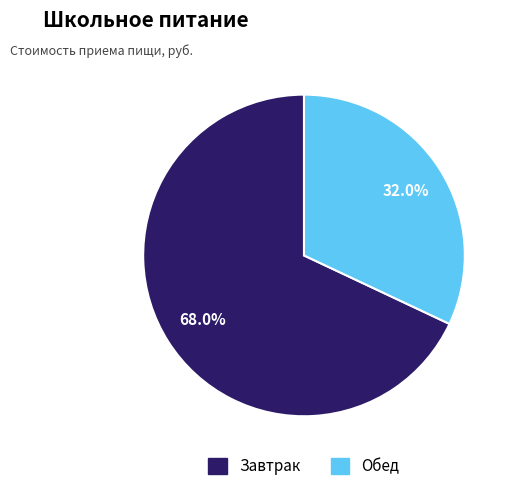

Combined, do Завтрак and Обед account for over 50%?

Yes